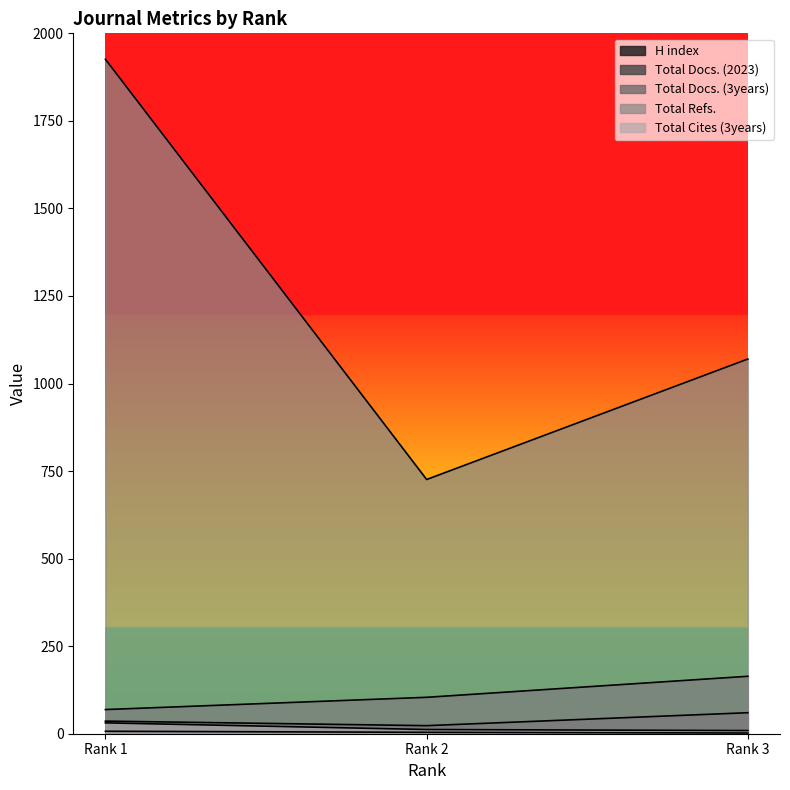

Reading left to right, extract all data points from this chart.

H index: 7	4	2
Total Docs. (2023): 36	23	60
Total Docs. (3years): 69	104	164
Total Refs.: 1926	726	1070
Total Cites (3years): 31	12	9